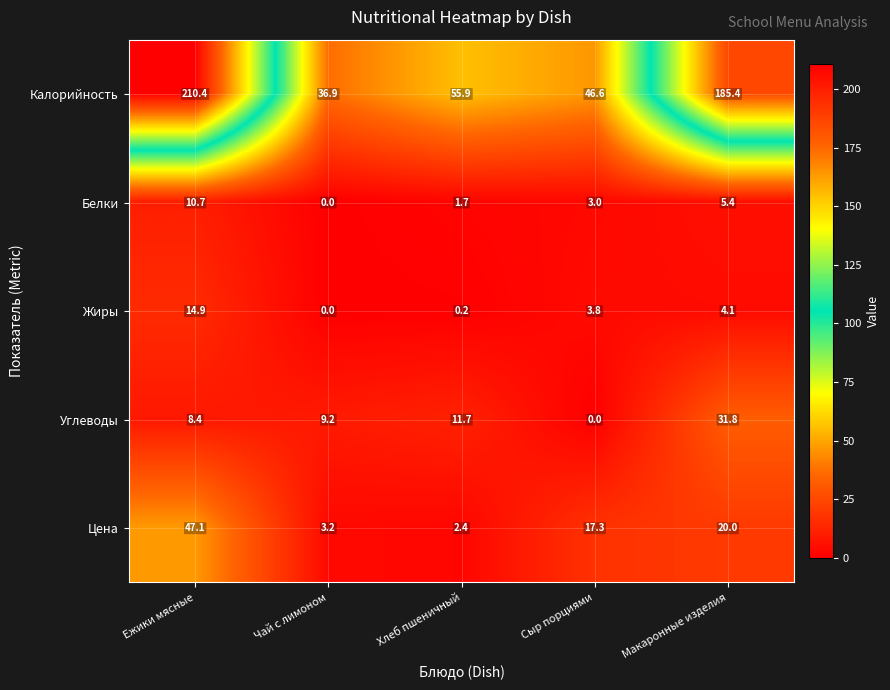

Which series has the largest range (max minus min)?

Калорийность